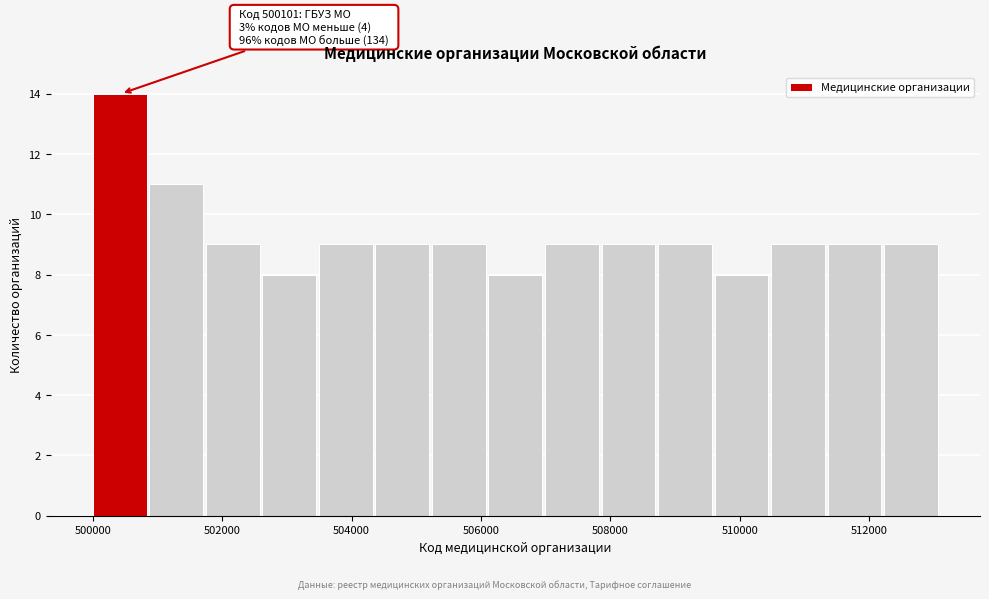

Which range on the x-axis has the tallest bar?

500000 to 500800